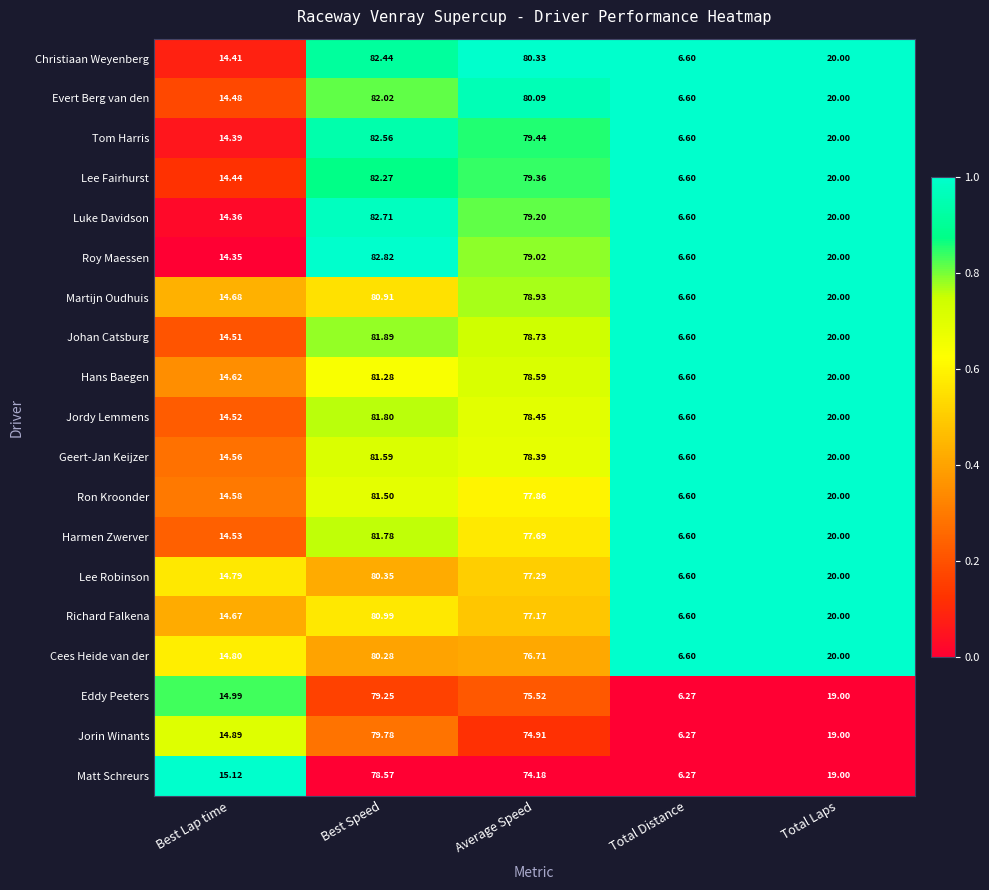

Which series has the largest range (max minus min)?

Roy Maessen